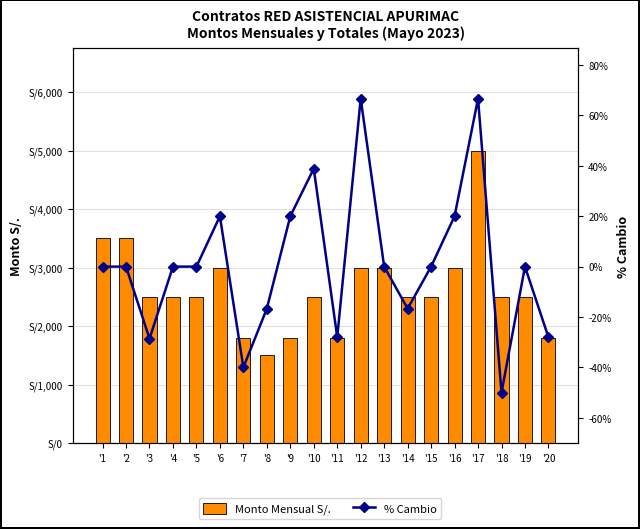

What is the total value across all series at '3?

2471.4